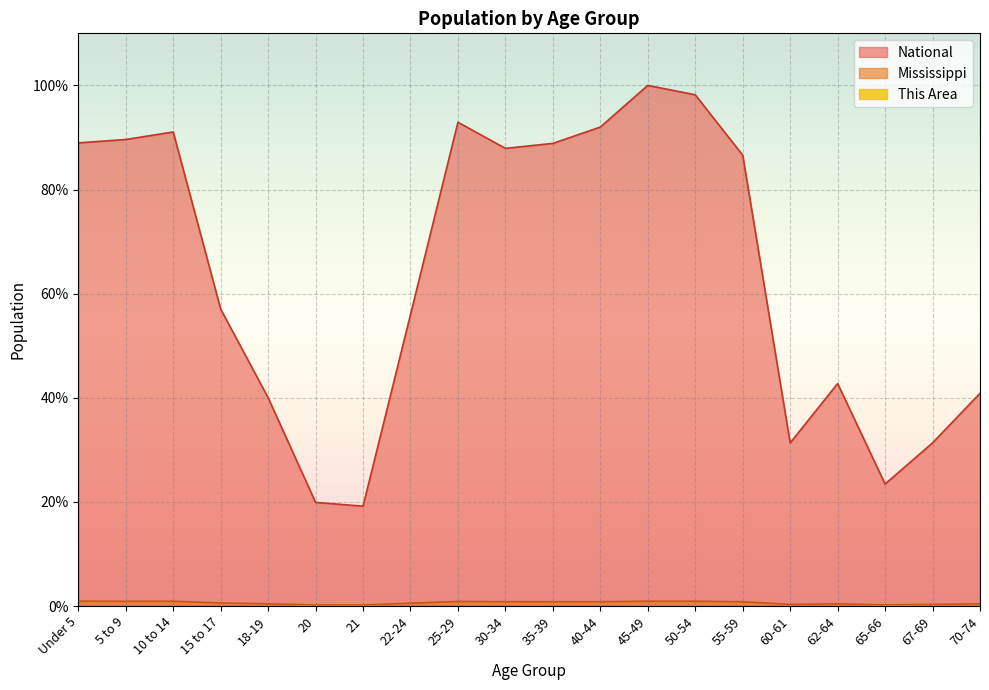

Rank the series by their maximum value, from highest to lowest.

National, Mississippi, This Area